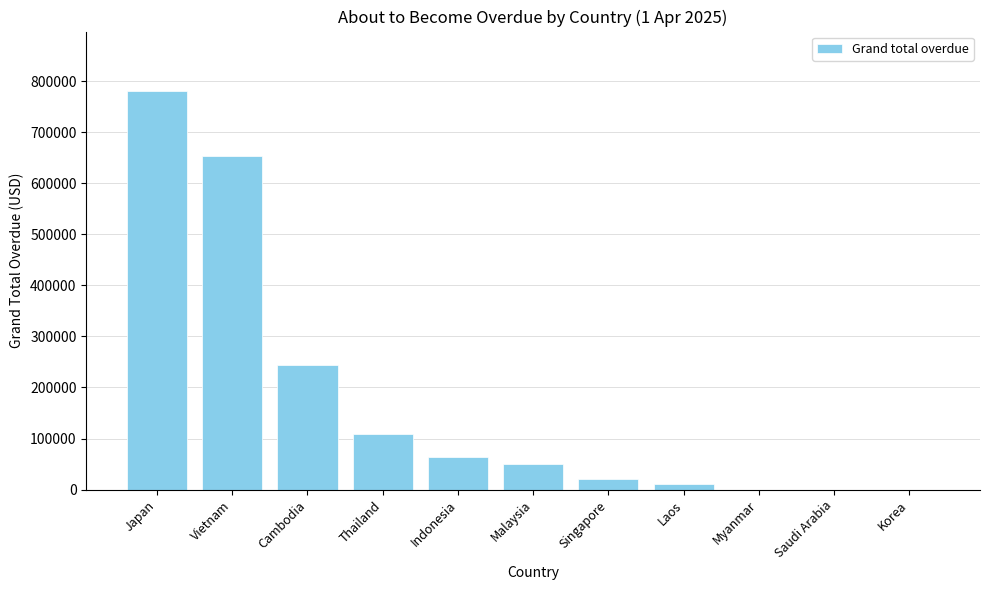

The chart shows a value of 496505.6 at Saudi Arabia. True or false?

False